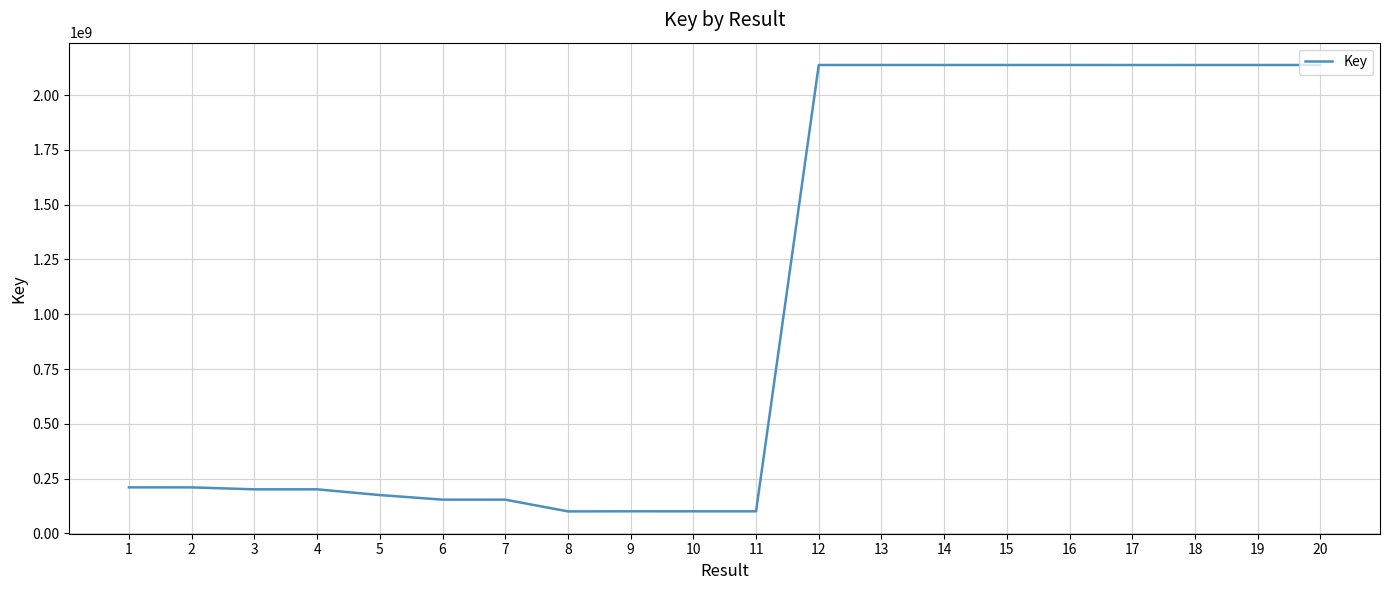

What is the maximum value shown in the chart?

2137760187